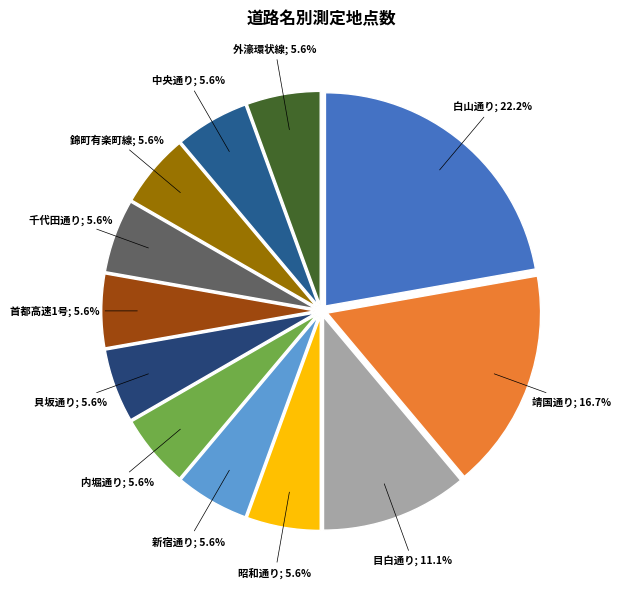

Is there a majority slice in this chart?

No